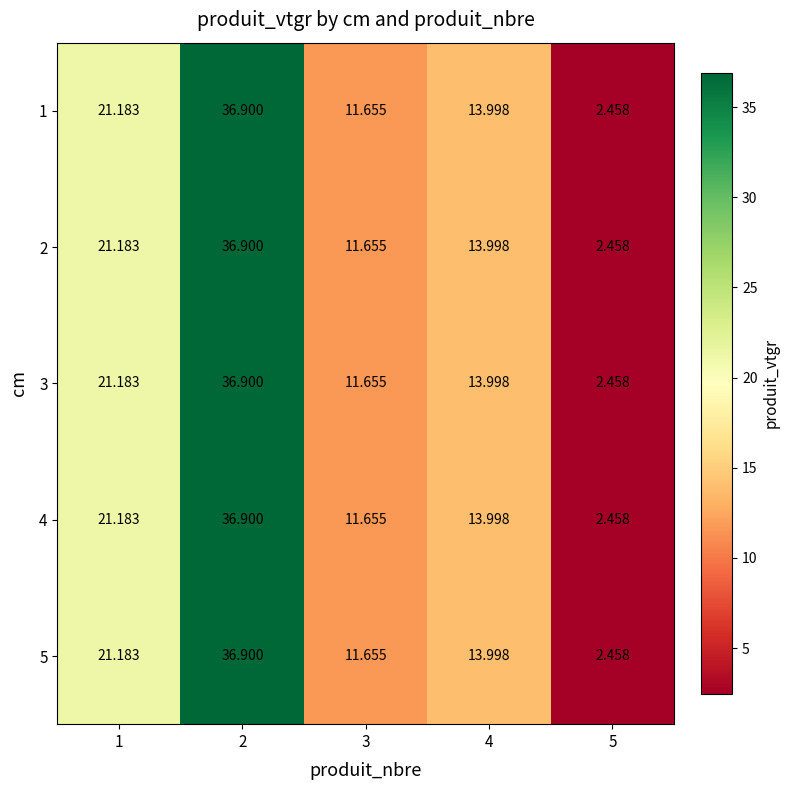

Count the number of data series in this chart.

5